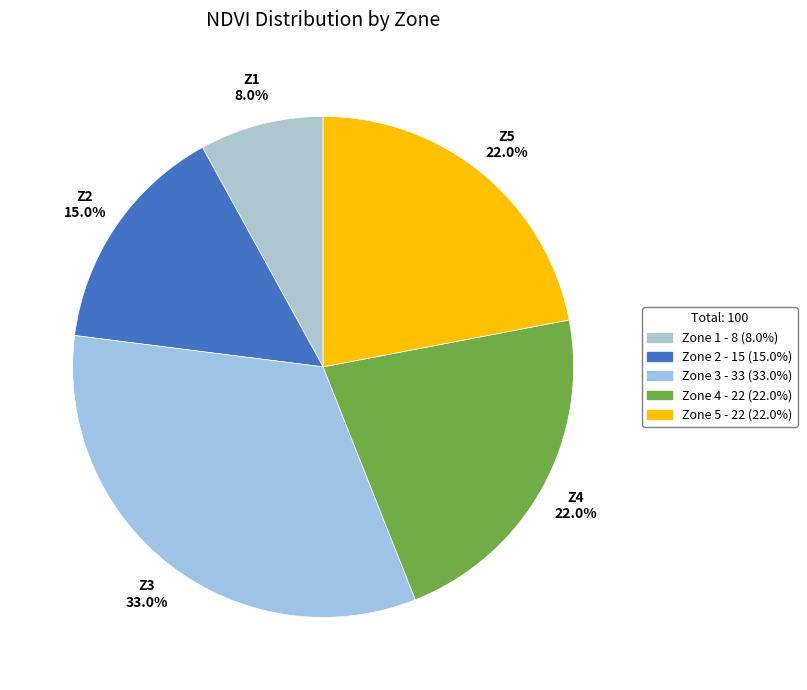

Is it true that Zone 1 is 8% of the pie?

True